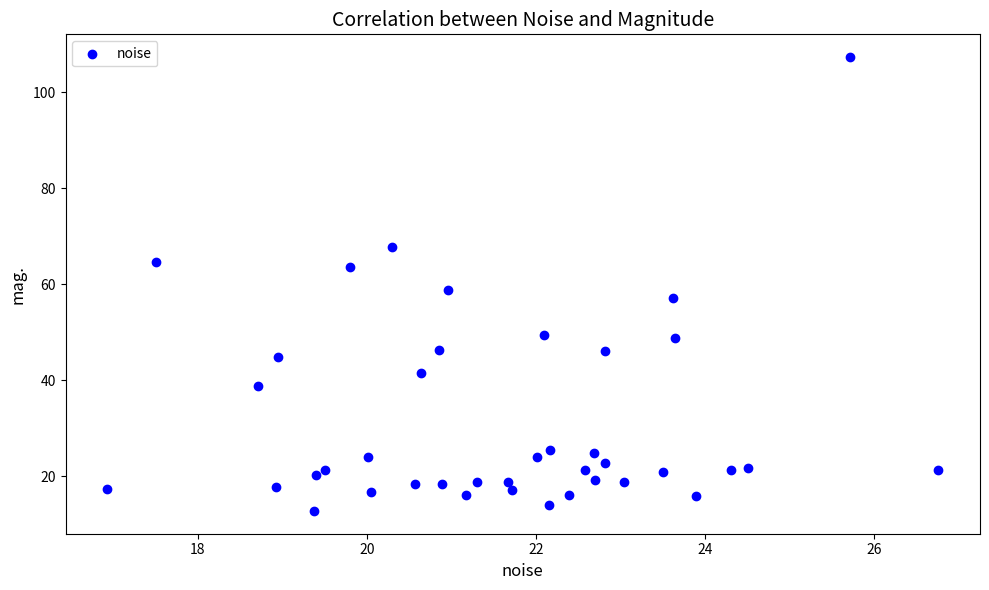

What Y value in the scatter plot is closest to 60?

58.8